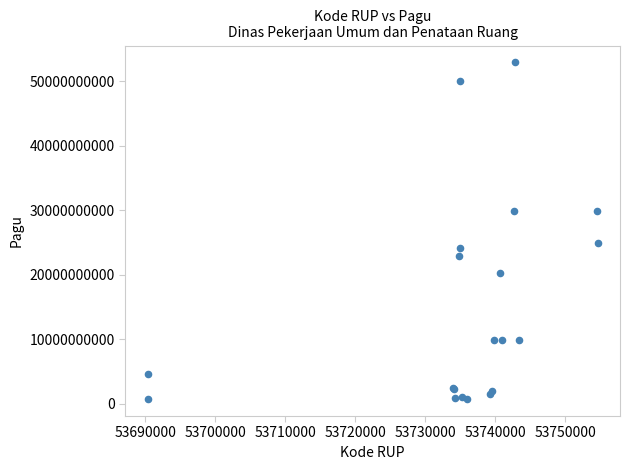

What Y value in the scatter plot is closest to 26812750000?

24925500000